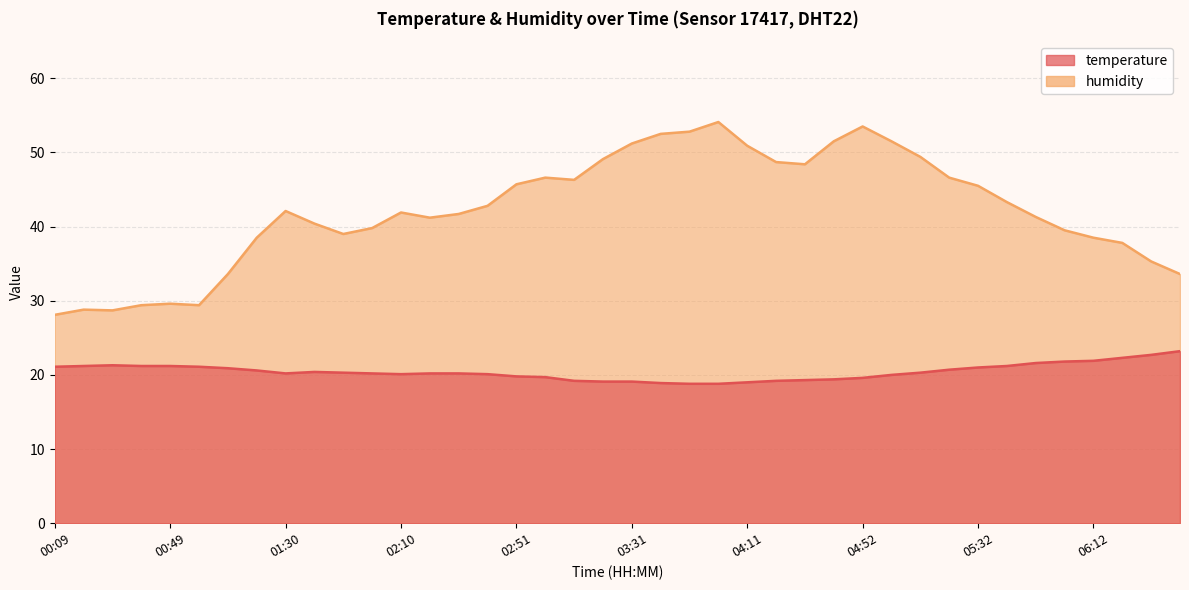

What position from the left is 00:49?

5